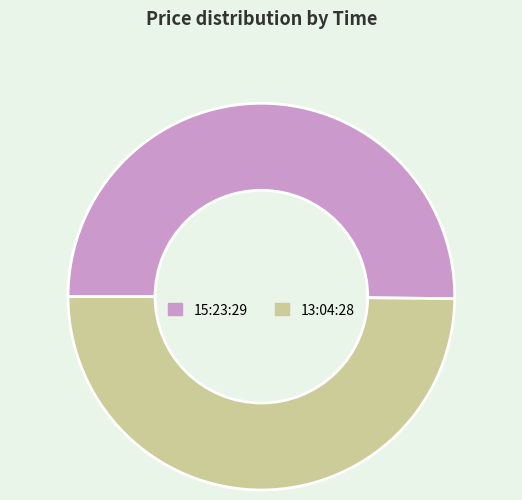

The 13:04:28 slice represents 61% of the pie. True or false?

False